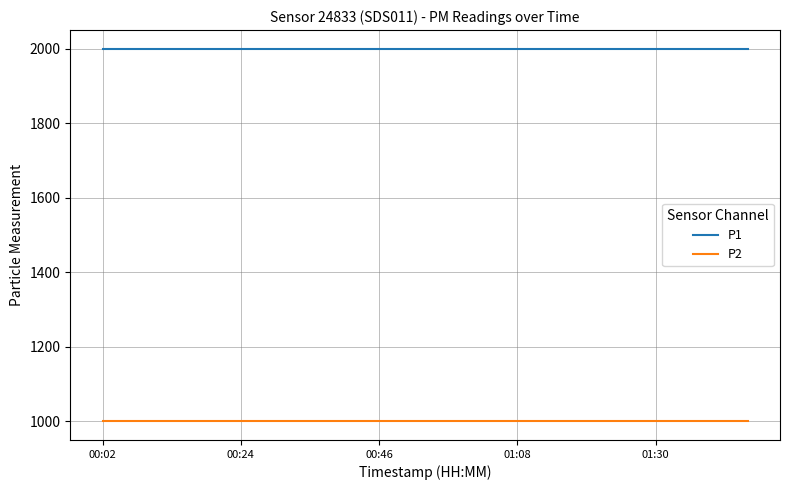

True or false: P1 and P2 cross at least once.

False